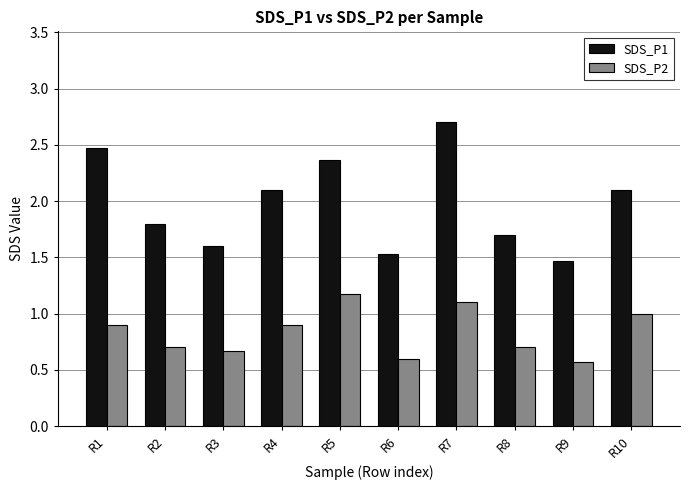

What is the value of the SDS_P2 bar at the 7th from the left?

1.1